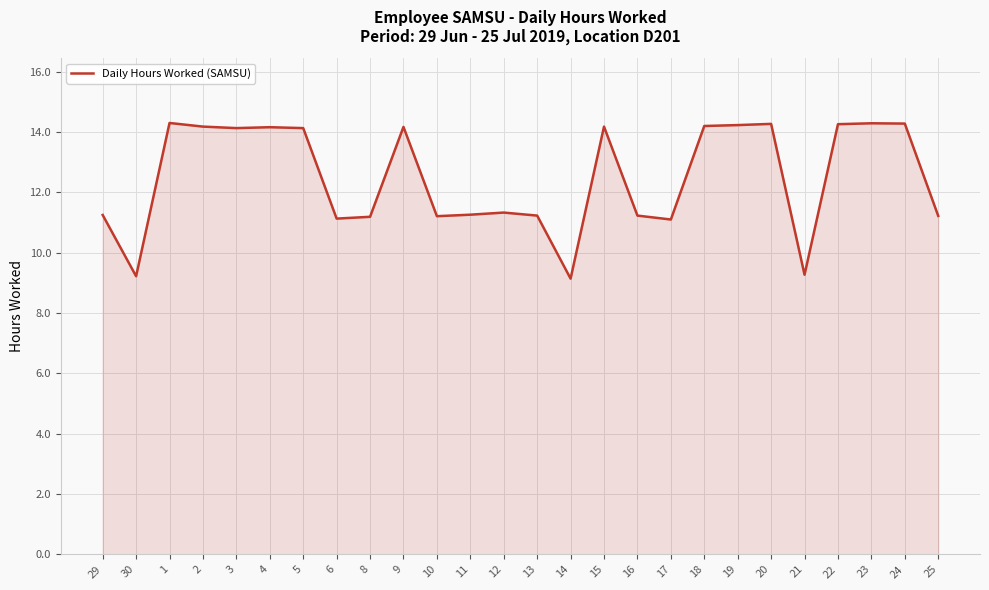

True or false: the data shows 14.2 at 18.

True